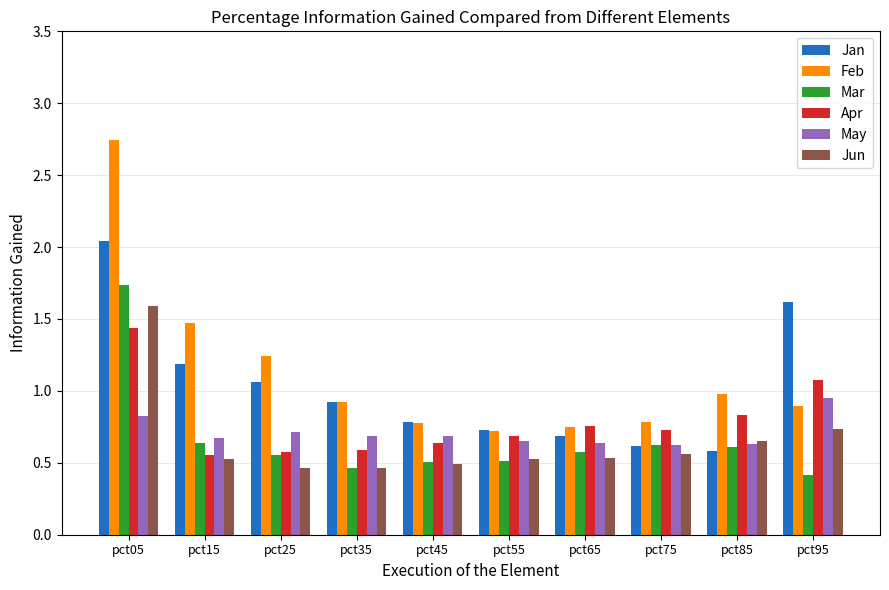

Which label corresponds to the largest value in the chart?

pct05